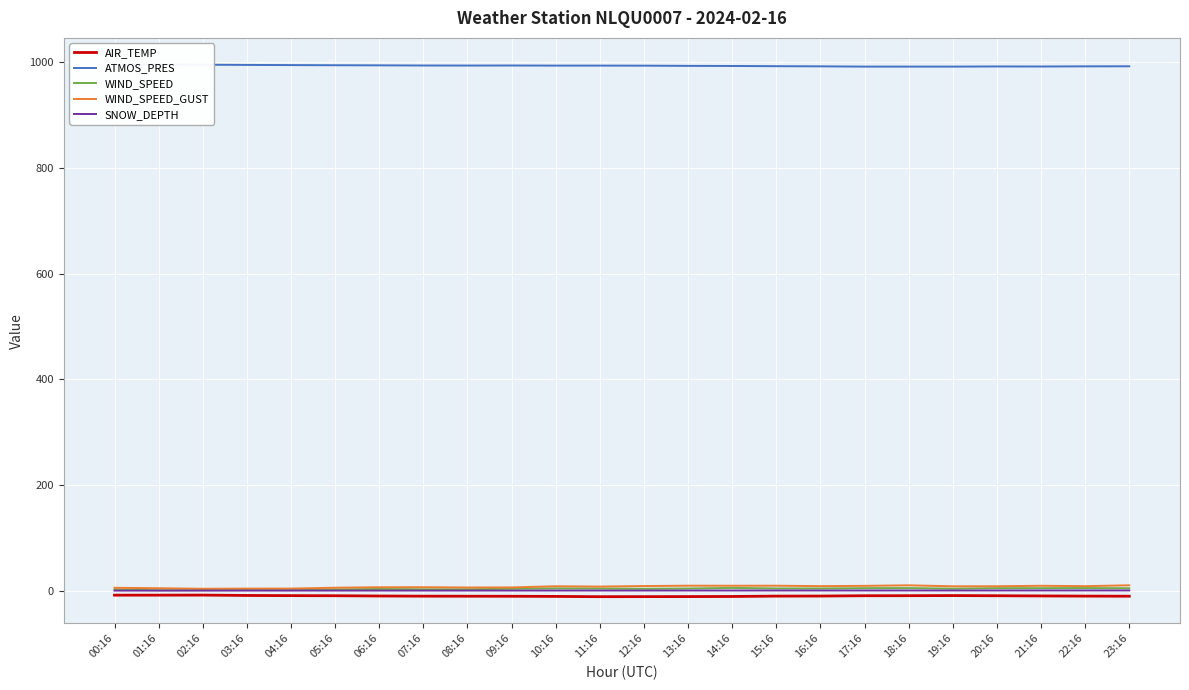

Reading left to right, extract all data points from this chart.

AIR_TEMP: 00:16=-8.1	01:16=-8.1	02:16=-8.0	03:16=-8.7	04:16=-9.0	05:16=-9.2	06:16=-9.7	07:16=-10.0	08:16=-10.1	09:16=-10.2	10:16=-10.5	11:16=-11.0	12:16=-10.9	13:16=-10.8	14:16=-10.6	15:16=-9.9	16:16=-9.8	17:16=-9.2	18:16=-9.1	19:16=-8.9	20:16=-9.2	21:16=-9.6	22:16=-9.9	23:16=-10.1
ATMOS_PRES: 00:16=995.6	01:16=995.6	02:16=995.2	03:16=994.8	04:16=994.5	05:16=994.2	06:16=994.0	07:16=993.7	08:16=993.6	09:16=993.7	10:16=993.5	11:16=993.5	12:16=993.4	13:16=993.0	14:16=992.8	15:16=992.4	16:16=992.1	17:16=991.6	18:16=991.6	19:16=991.6	20:16=991.9	21:16=991.8	22:16=992.1	23:16=992.2
WIND_SPEED: 00:16=2.5	01:16=1.2	02:16=1.4	03:16=1.6	04:16=1.4	05:16=2.7	06:16=3.6	07:16=2.9	08:16=3.0	09:16=4.0	10:16=4.7	11:16=4.4	12:16=3.9	13:16=4.5	14:16=5.6	15:16=4.6	16:16=4.5	17:16=5.1	18:16=5.3	19:16=4.2	20:16=5.1	21:16=5.1	22:16=5.3	23:16=5.0
WIND_SPEED_GUST: 00:16=5.8	01:16=5.0	02:16=4.0	03:16=4.3	04:16=4.3	05:16=5.9	06:16=6.8	07:16=6.9	08:16=6.4	09:16=6.5	10:16=8.7	11:16=8.1	12:16=9.1	13:16=9.8	14:16=9.7	15:16=9.8	16:16=8.9	17:16=9.5	18:16=10.5	19:16=8.6	20:16=8.7	21:16=9.6	22:16=8.9	23:16=10.5
SNOW_DEPTH: 00:16=0.5	01:16=0.5	02:16=0.5	03:16=0.5	04:16=0.6	05:16=0.6	06:16=0.6	07:16=0.6	08:16=0.6	09:16=0.6	10:16=0.7	11:16=0.7	12:16=0.7	13:16=0.7	14:16=0.7	15:16=0.8	16:16=0.8	17:16=0.8	18:16=0.8	19:16=0.8	20:16=0.8	21:16=0.8	22:16=0.8	23:16=0.8